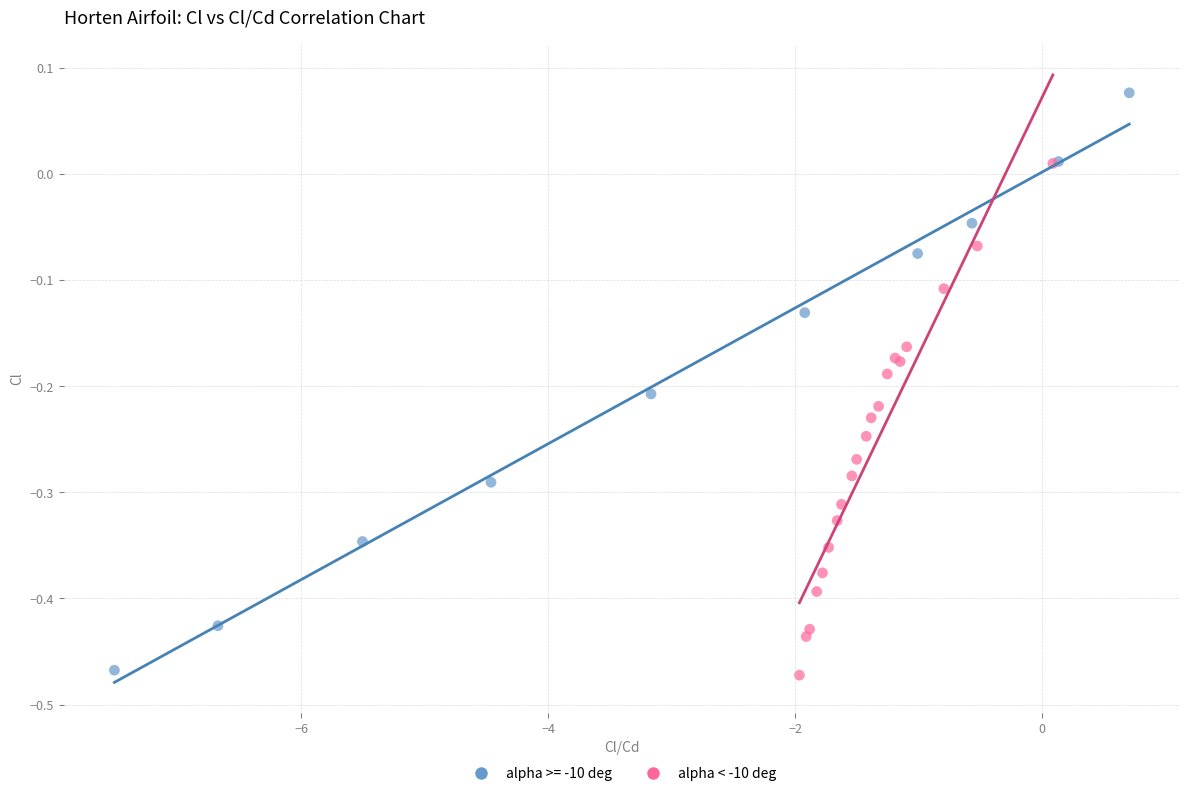

Which series contains the highest Y value?

alpha >= -10 deg